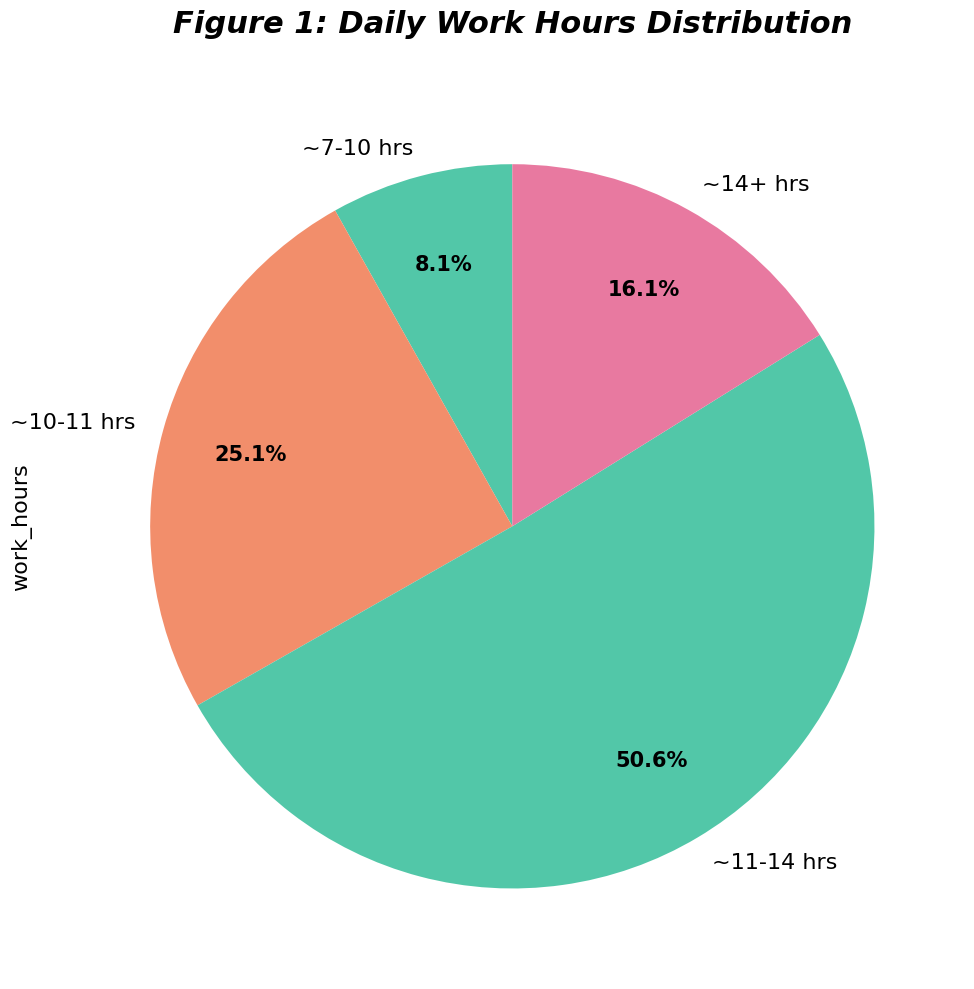

What is the majority slice?

~11-14 hrs